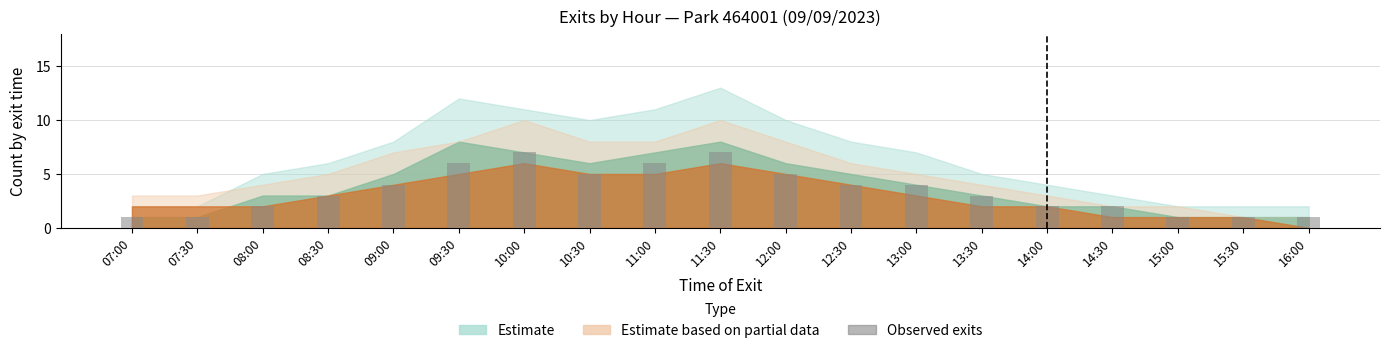

The chart shows a value of 1 at 15:30. True or false?

True